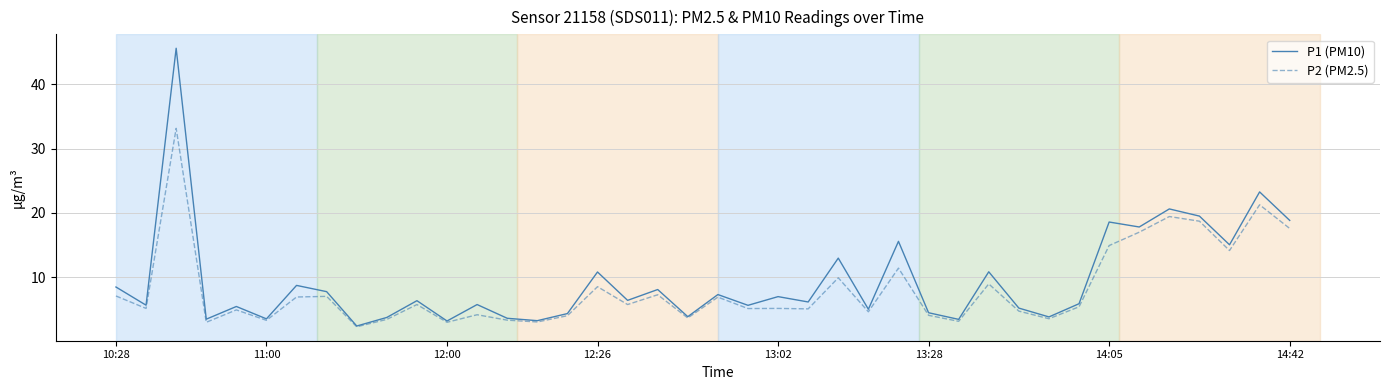

List the series in order of their peak value, highest first.

P1 (PM10), P2 (PM2.5)